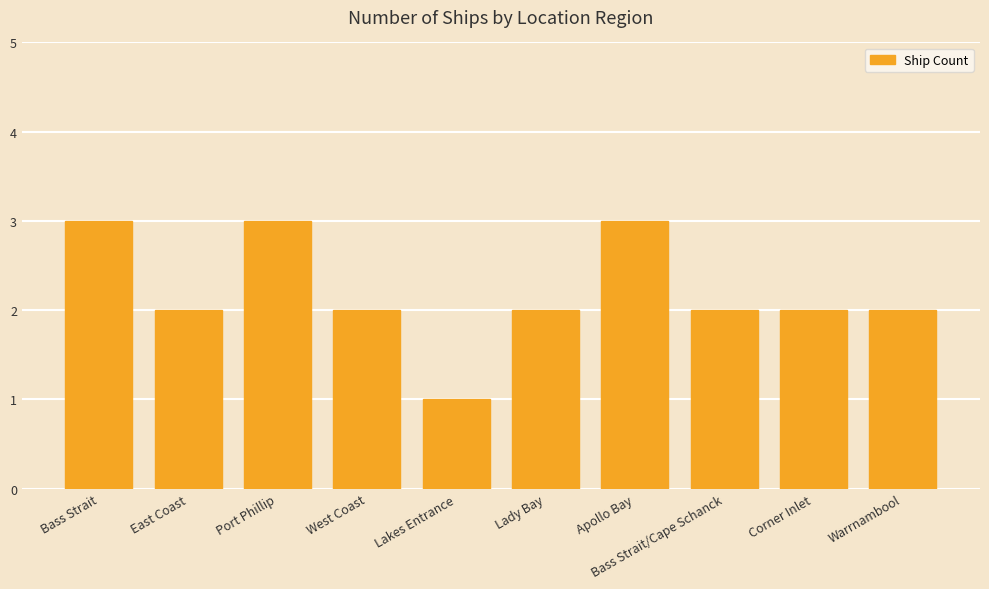

What is the ratio of the value at West Coast to the value at Corner Inlet?

1.0